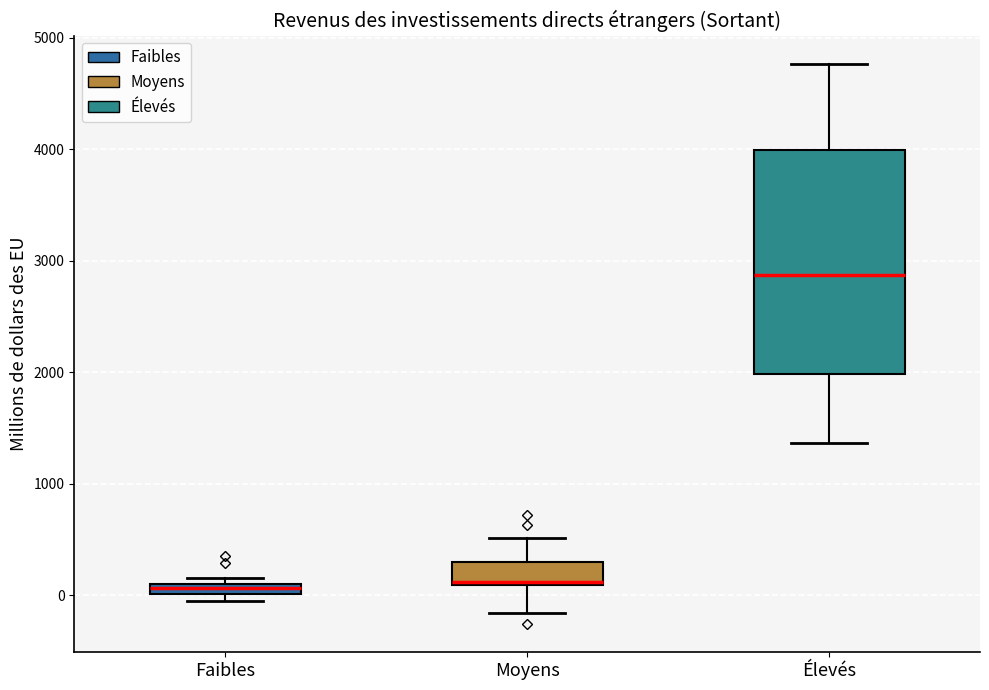

Where is the lower edge of the box for Faibles on the y-axis? The values are not printed on the chart, so give them approximately, as read against the axis.

0